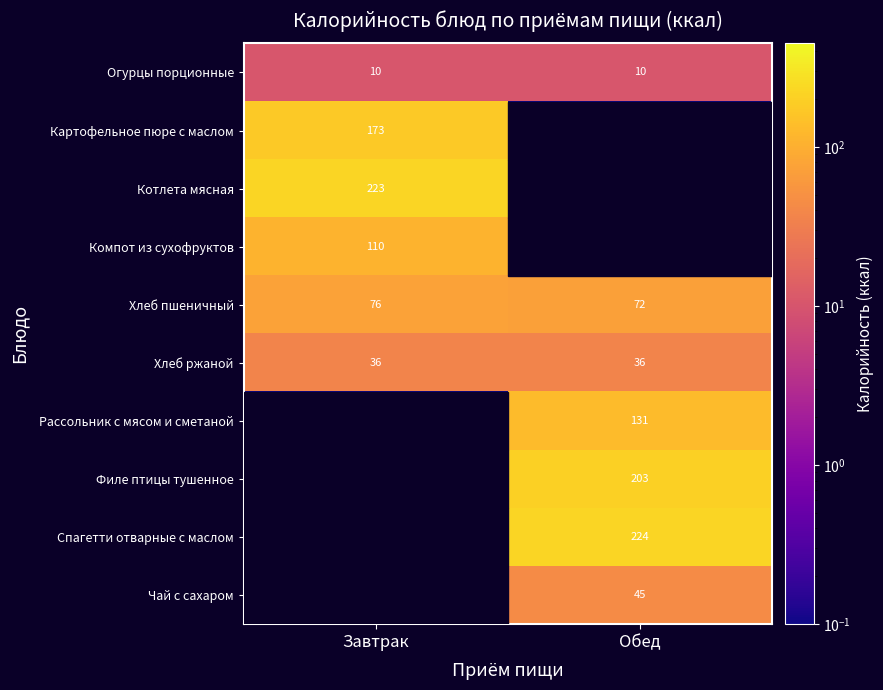

Is the value of Спагетти отварные с маслом at Обед greater than the value of Хлеб пшеничный at Завтрак?

Yes